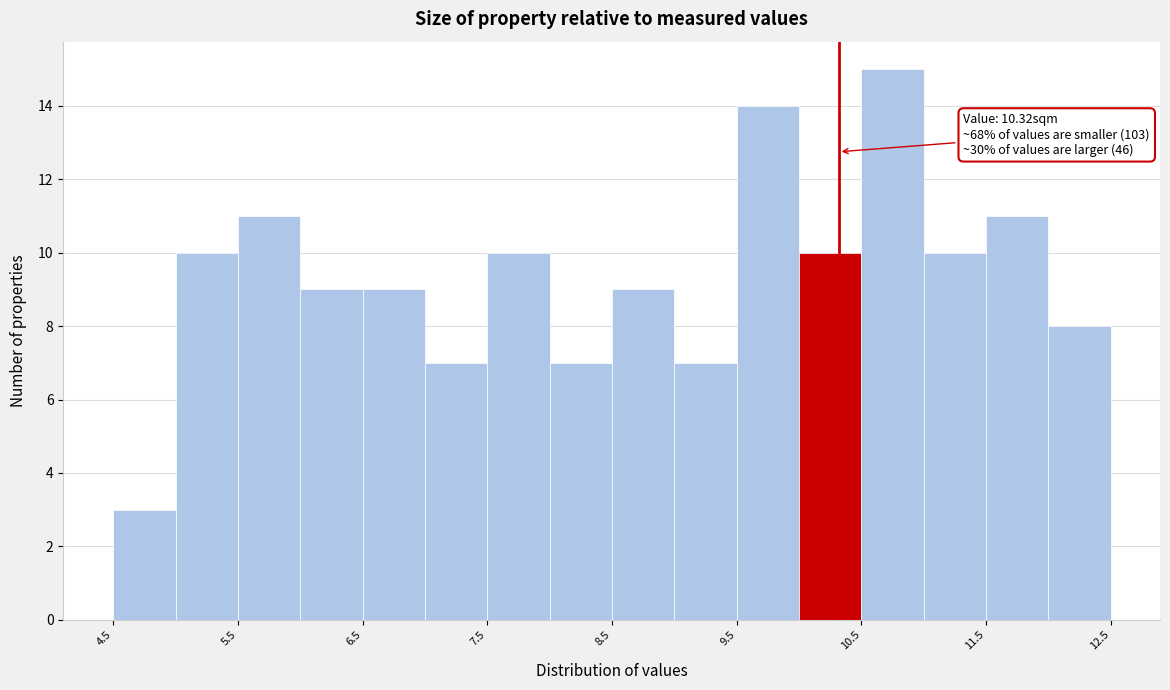

Over which range of the x-axis is the bar tallest?

10.5 to 11.0